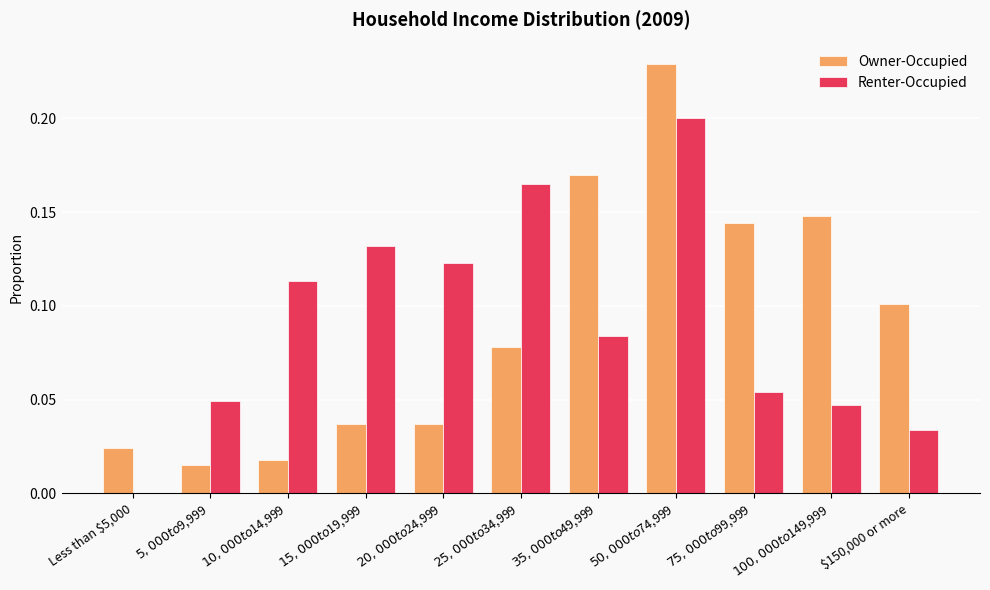

How many distinct data groups are displayed?

2